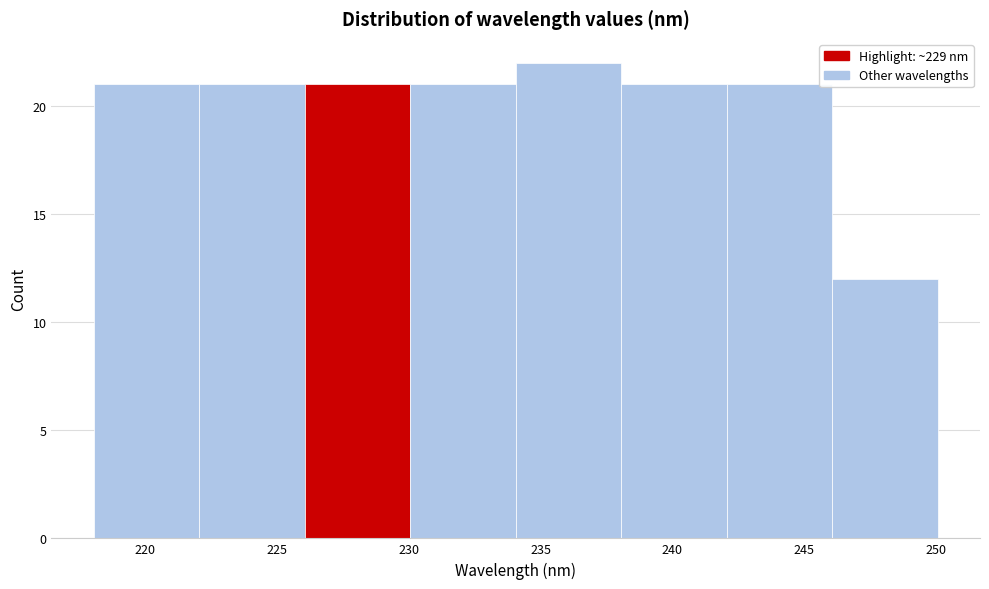

How tall is the bar that spans 246 to 250 on the x-axis? Neither the bar edges nor the heights are printed on the chart, so give them approximately, as read against the axes.

12